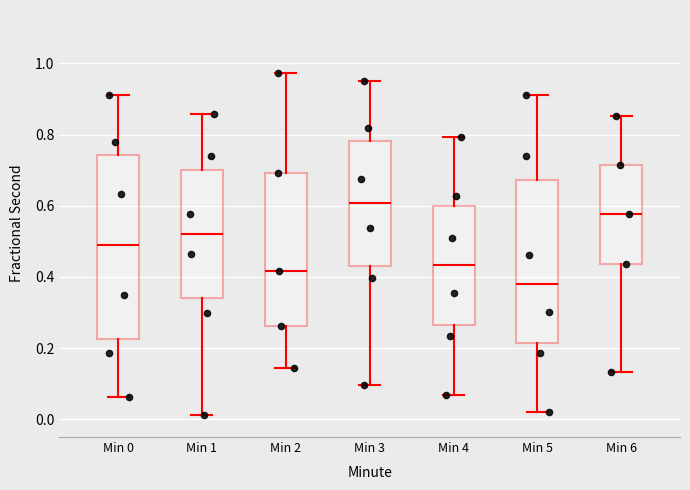

Reading left to right, read every box against the y-axis: the position of its median line, the range the box covers, and the ends of its whiskers. The values are not printed on the chart, so give them approximately, as read against the axis.

Min 0: median 0.50, box 0.22 to 0.74, whiskers 0.06 to 0.92
Min 1: median 0.52, box 0.34 to 0.70, whiskers 0.02 to 0.86
Min 2: median 0.42, box 0.26 to 0.70, whiskers 0.14 to 0.98
Min 3: median 0.60, box 0.44 to 0.78, whiskers 0.10 to 0.94
Min 4: median 0.44, box 0.26 to 0.60, whiskers 0.06 to 0.80
Min 5: median 0.38, box 0.22 to 0.68, whiskers 0.02 to 0.92
Min 6: median 0.58, box 0.44 to 0.72, whiskers 0.14 to 0.86